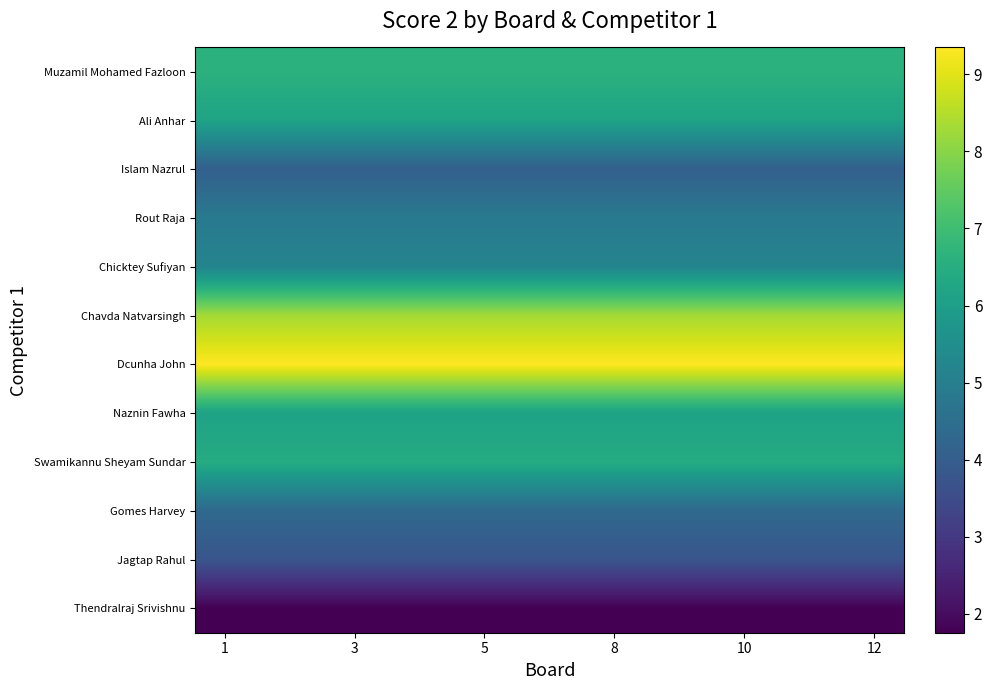

Reading right to left, list all the values displayed in this chart.

Muzamil Mohamed Fazloon: 6.6	6.6	6.6	6.6	6.6	6.6	6.6	6.6	6.6	6.6	6.6	6.6
Ali Anhar: 6.2	6.2	6.2	6.2	6.2	6.2	6.2	6.2	6.2	6.2	6.2	6.2
Islam Nazrul: 4.1	4.1	4.1	4.1	4.1	4.1	4.1	4.1	4.1	4.1	4.1	4.1
Rout Raja: 4.8	4.8	4.8	4.8	4.8	4.8	4.8	4.8	4.8	4.8	4.8	4.8
Chicktey Sufiyan: 5.2	5.2	5.2	5.2	5.2	5.2	5.2	5.2	5.2	5.2	5.2	5.2
Chavda Natvarsingh: 8.3	8.3	8.3	8.3	8.3	8.3	8.3	8.3	8.3	8.3	8.3	8.3
Dcunha John: 9.3	9.3	9.3	9.3	9.3	9.3	9.3	9.3	9.3	9.3	9.3	9.3
Naznin Fawha: 6.1	6.1	6.1	6.1	6.1	6.1	6.1	6.1	6.1	6.1	6.1	6.1
Swamikannu Sheyam Sundar: 6.4	6.4	6.4	6.4	6.4	6.4	6.4	6.4	6.4	6.4	6.4	6.4
Gomes Harvey: 4.3	4.3	4.3	4.3	4.3	4.3	4.3	4.3	4.3	4.3	4.3	4.3
Jagtap Rahul: 3.8	3.8	3.8	3.8	3.8	3.8	3.8	3.8	3.8	3.8	3.8	3.8
Thendralraj Srivishnu: 1.8	1.8	1.8	1.8	1.8	1.8	1.8	1.8	1.8	1.8	1.8	1.8